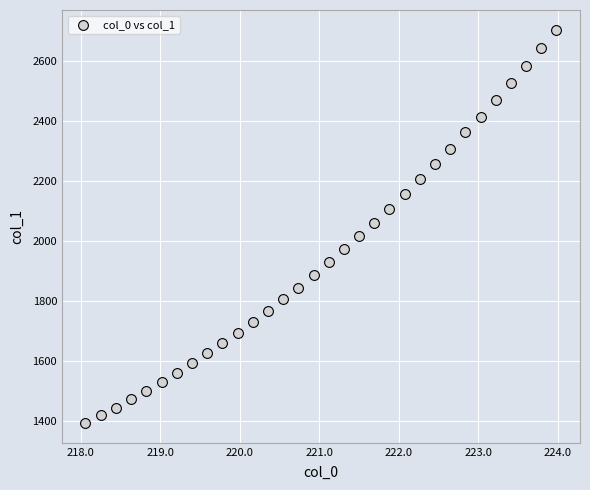

What is the range of Y values (max minus min)?

1312.8